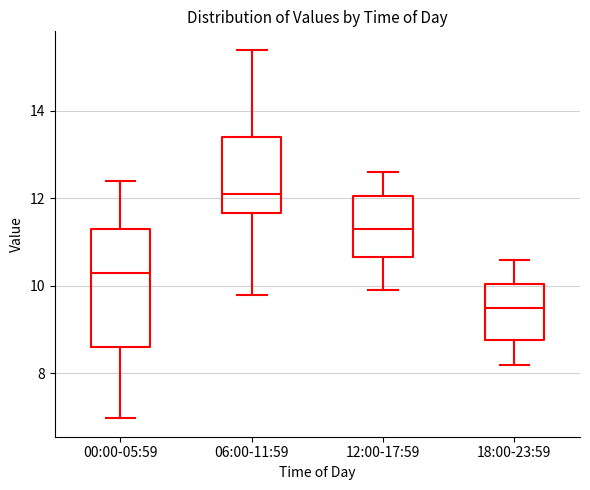

Which box's median line is the highest?

06:00-11:59